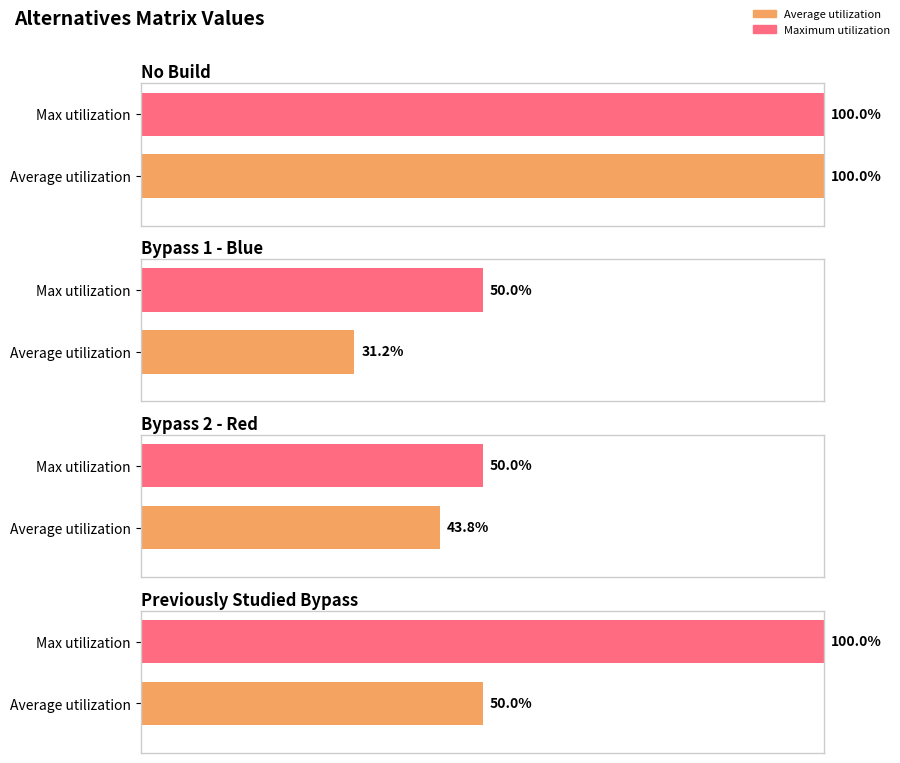

What is the label of the 3rd bar from the right?

Bypass 1 - Blue